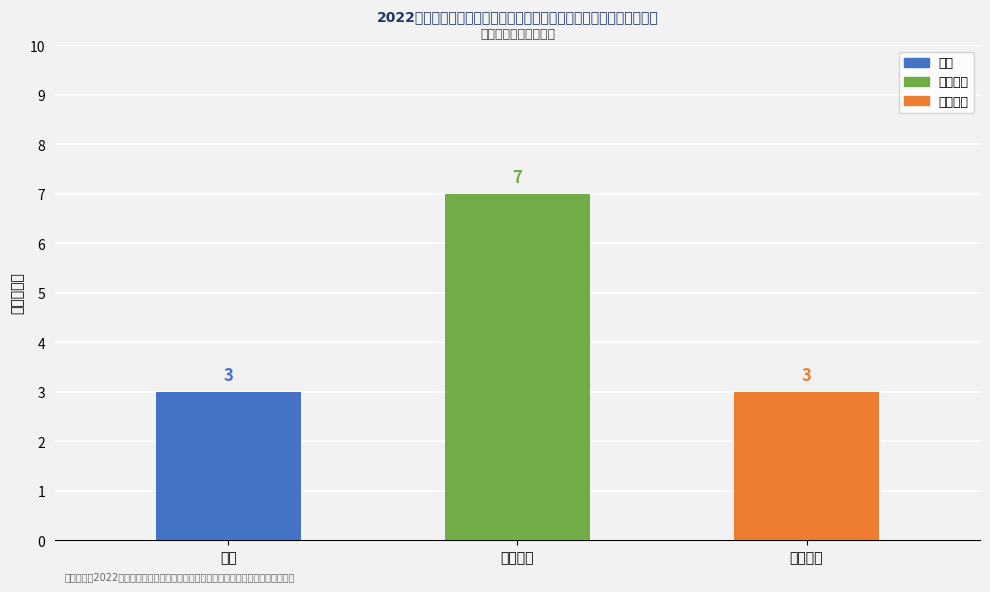

How many data points are above 3?

1